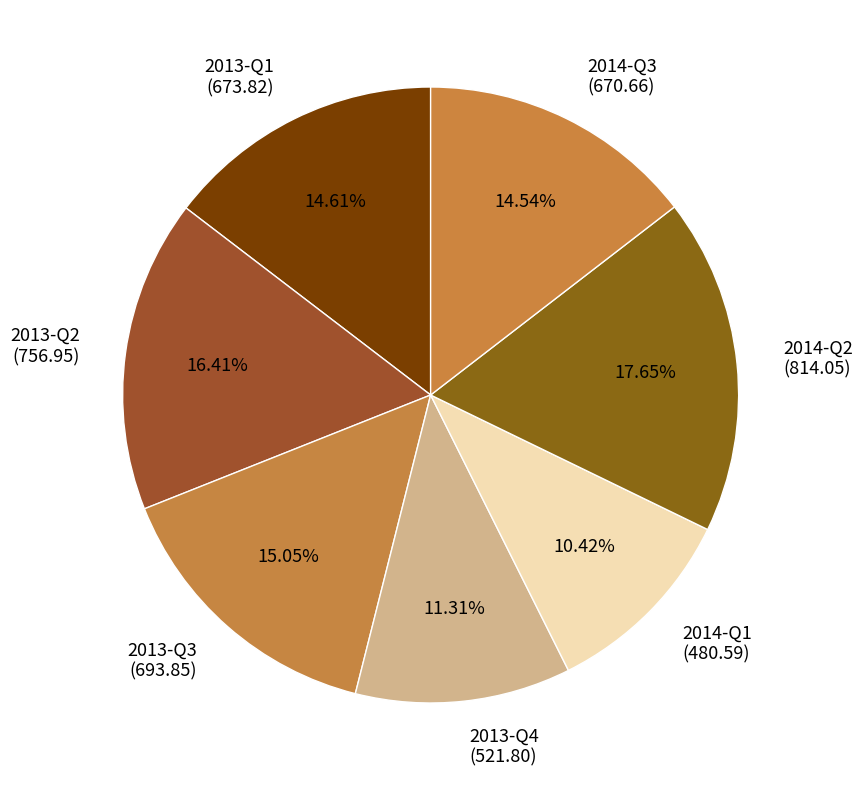

Is it true that 2014-Q3 is 15% of the pie?

True